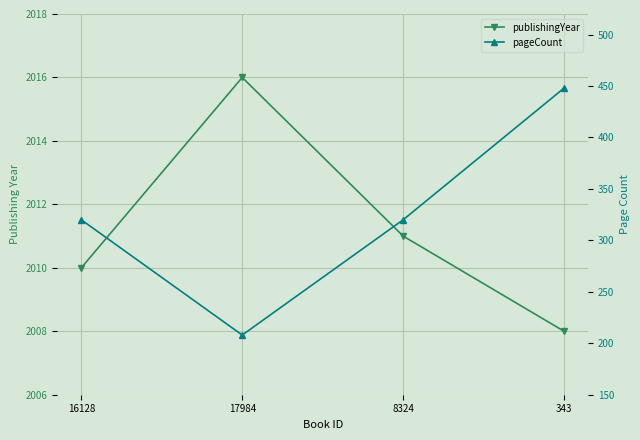

True or false: publishingYear has a value of 2010 at 16128.

True